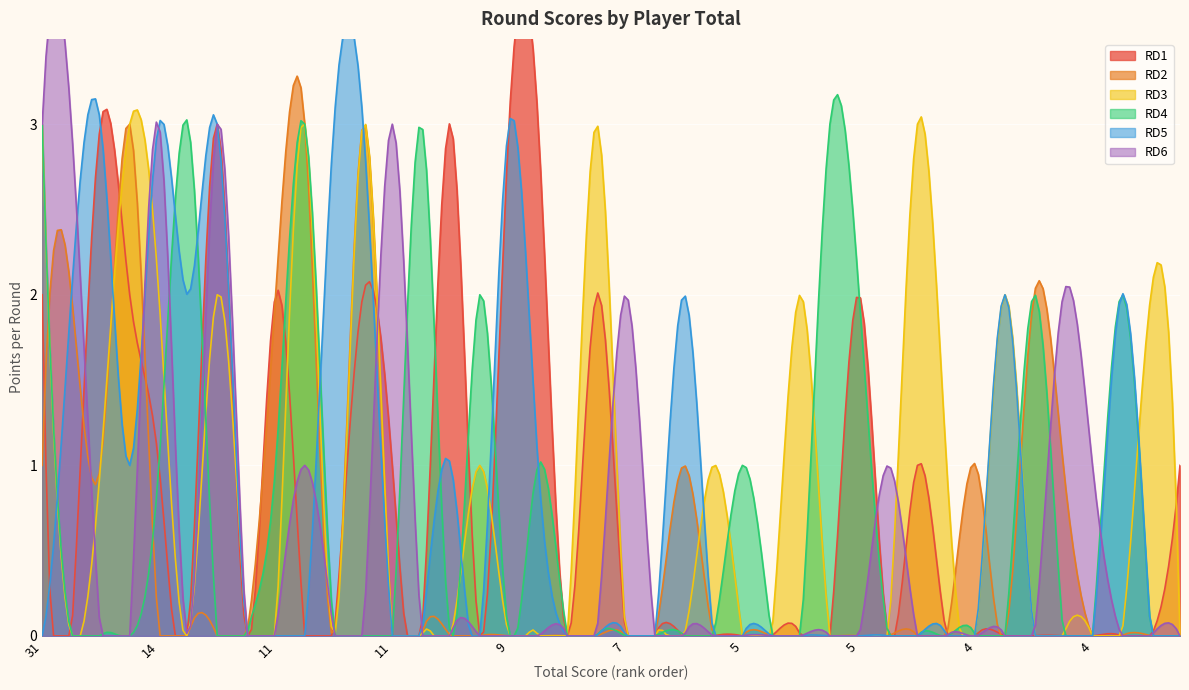

Which series has the largest total across all categories?

RD3